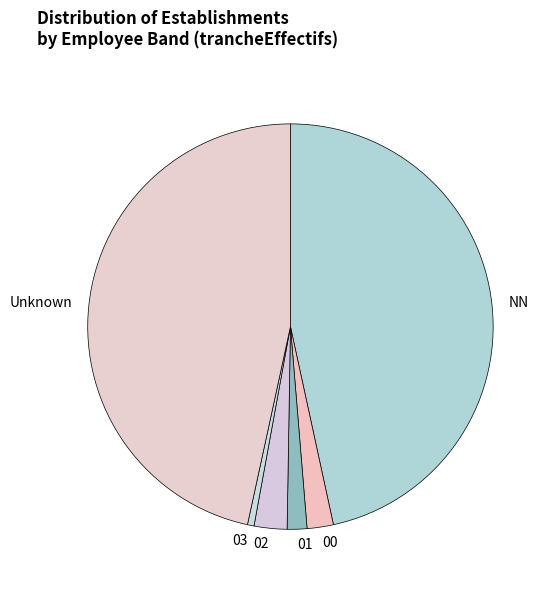

Count the number of slices in the pie.

6